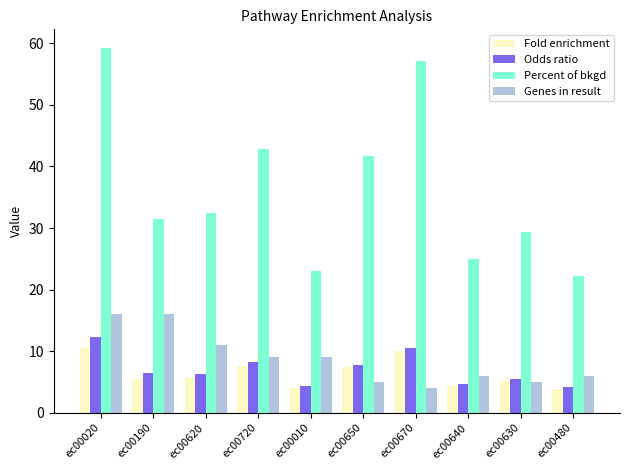

What is the label of the 8th bar from the right?

ec00620